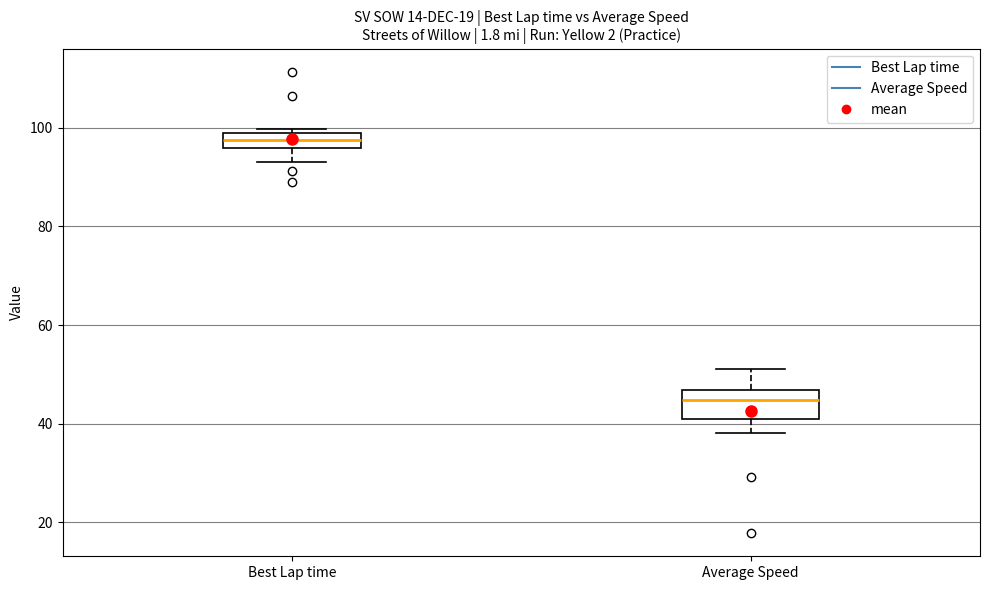

Which box is the tallest, from its lower edge to its upper edge?

Average Speed